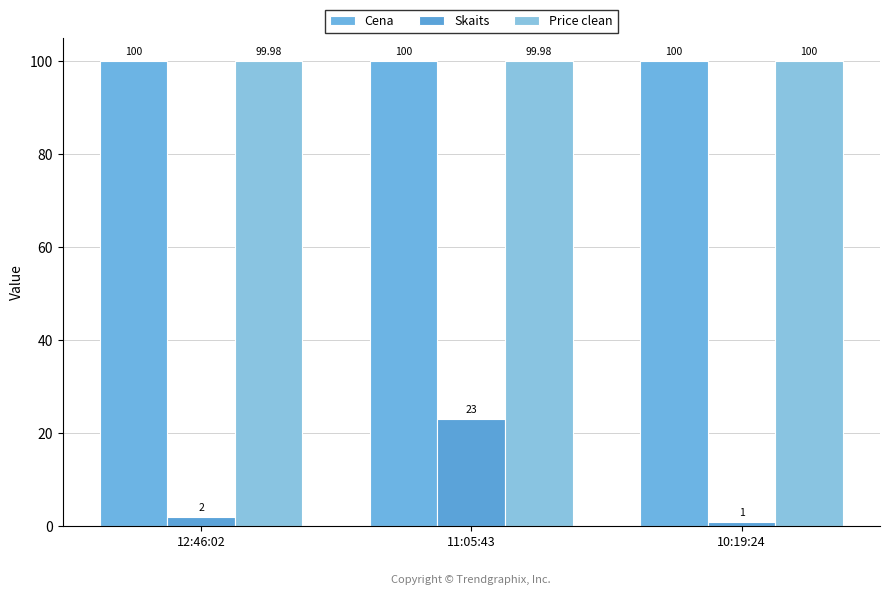

What position from the left is 12:46:02?

1